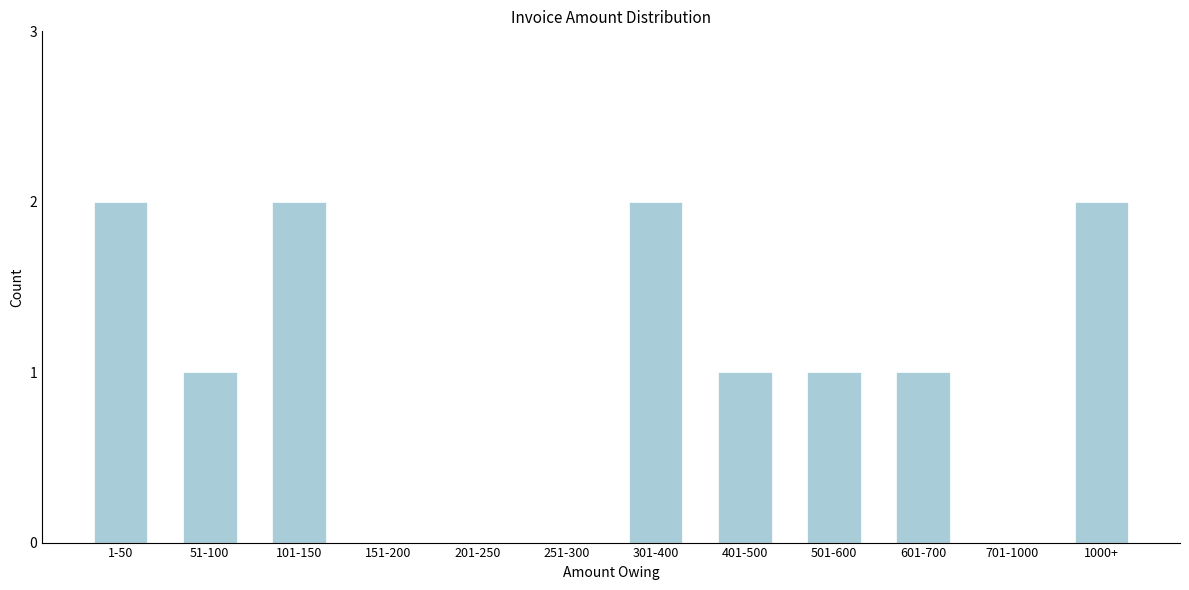

Reading left to right, list all the values displayed in this chart.

1-50=2	51-100=1	101-150=2	151-200=0	201-250=0	251-300=0	301-400=2	401-500=1	501-600=1	601-700=1	701-1000=0	1000+=2